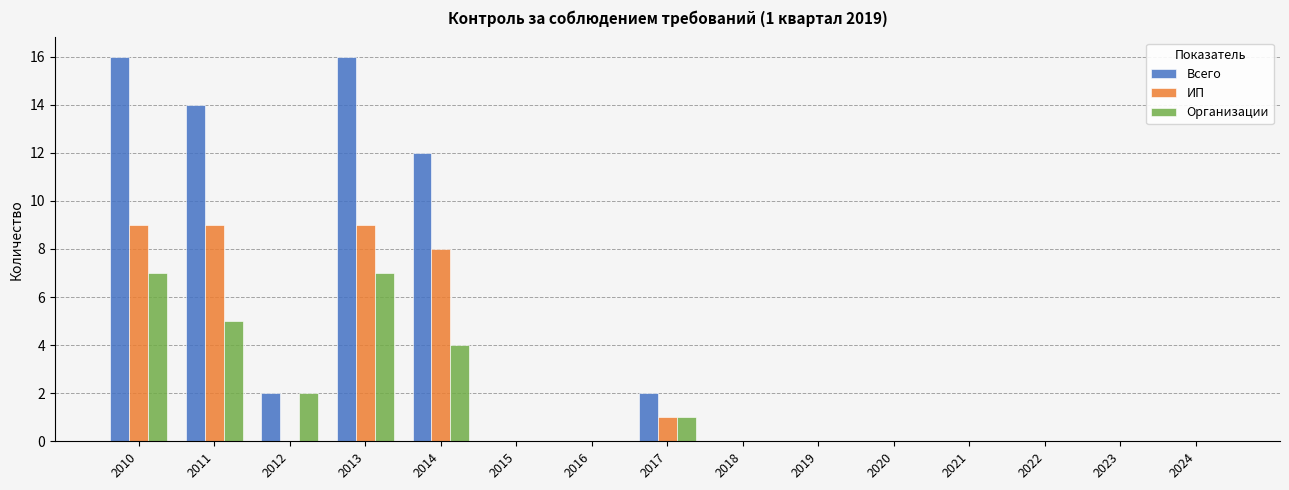

What is the greatest value displayed?

16